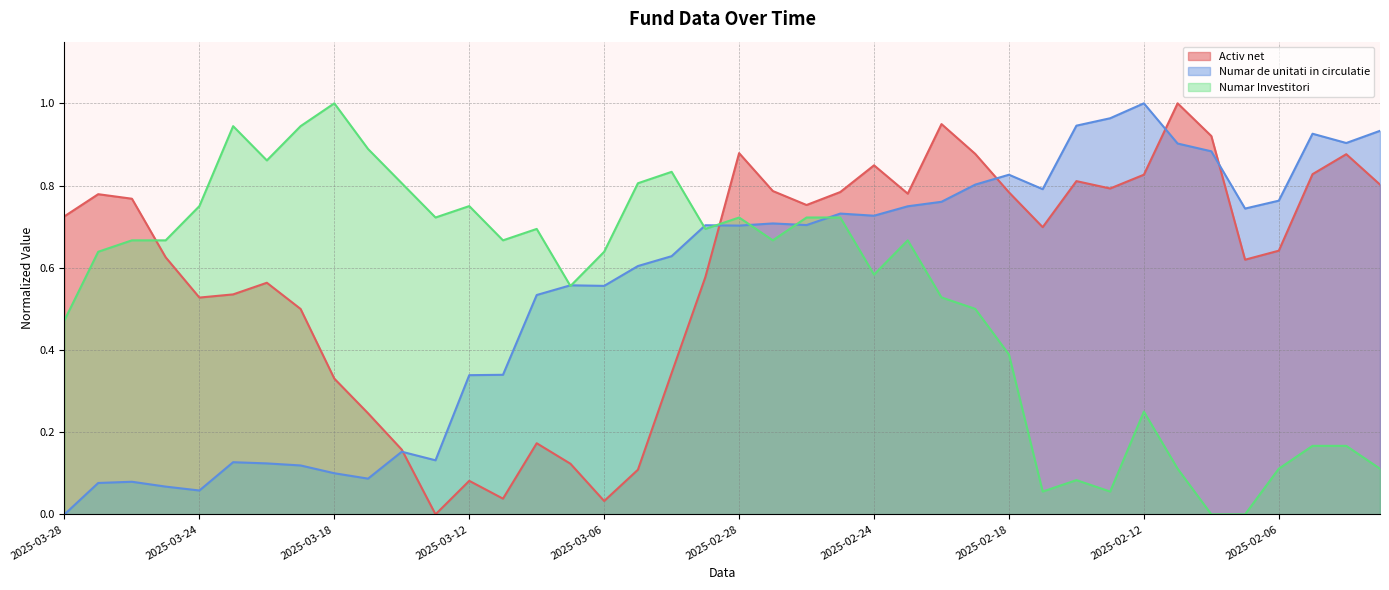

Which series changed the most between 2025-02-20 and 2025-02-17?

Numar Investitori